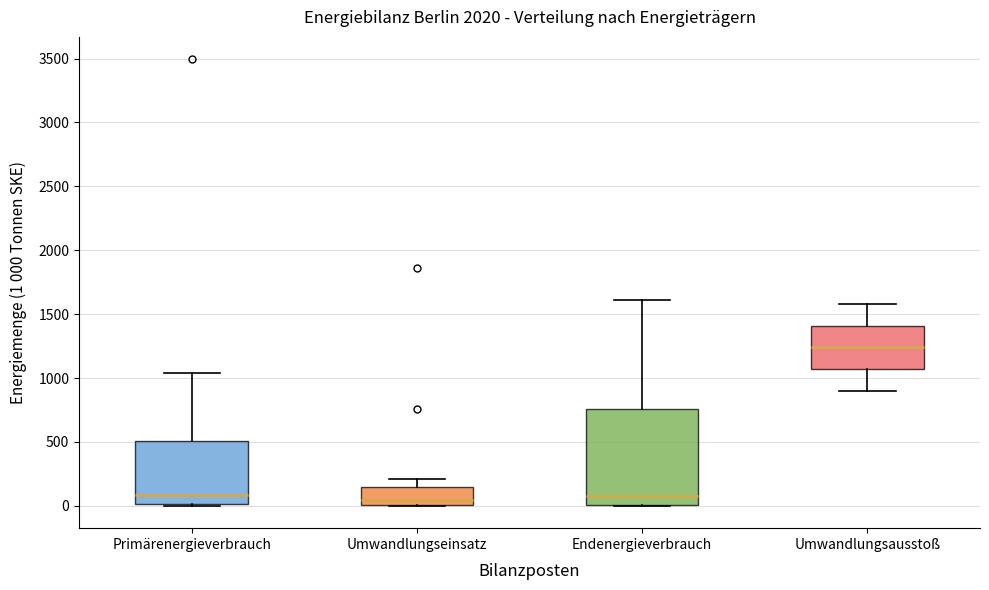

Reading left to right, read every box against the y-axis: the position of its median line, the range the box covers, and the ends of its whiskers. The values are not printed on the chart, so give them approximately, as read against the axis.

Primärenergieverbrauch: median 100, box 0 to 500, whiskers 0 to 1050
Umwandlungseinsatz: median 50, box 0 to 150, whiskers 0 to 200
Endenergieverbrauch: median 100, box 0 to 750, whiskers 0 to 1600
Umwandlungsausstoß: median 1250, box 1050 to 1400, whiskers 900 to 1600